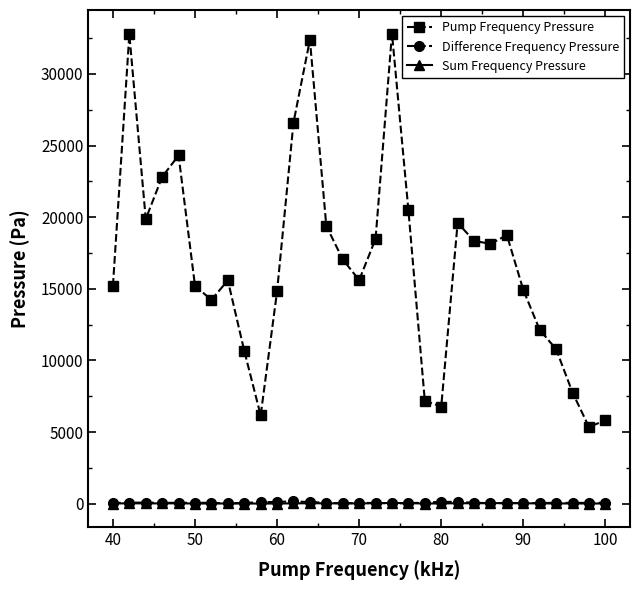

Which series has the largest total across all categories?

Pump Frequency Pressure